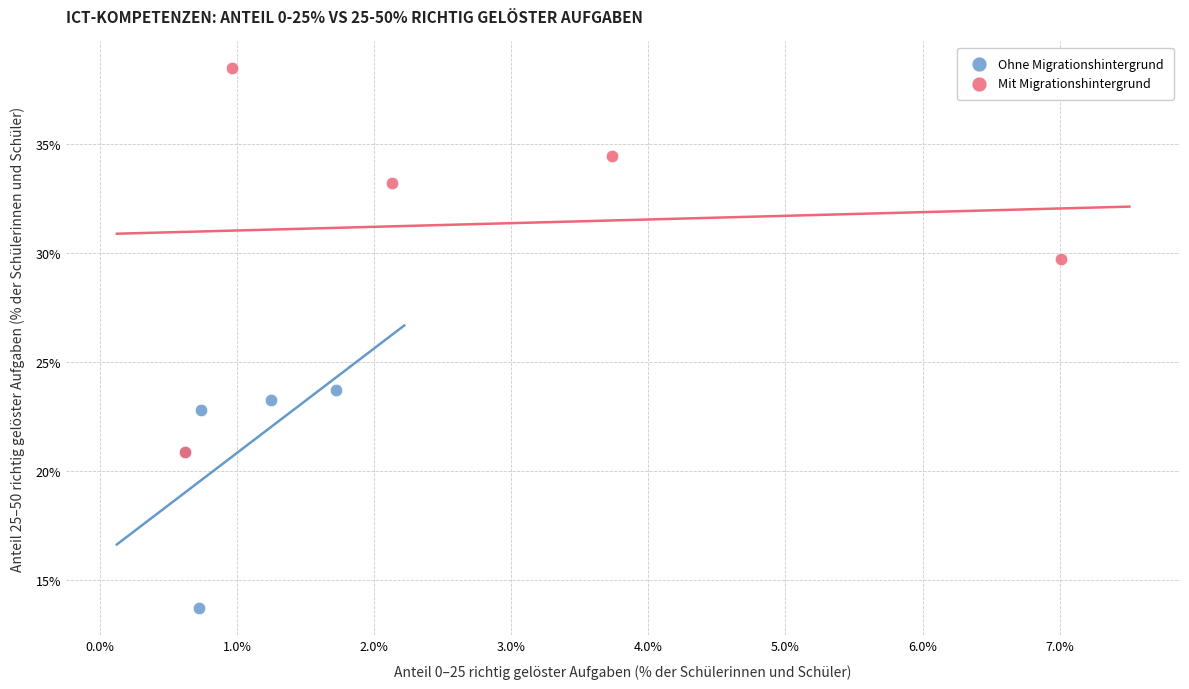

Which series reaches the minimum Y coordinate?

Ohne Migrationshintergrund